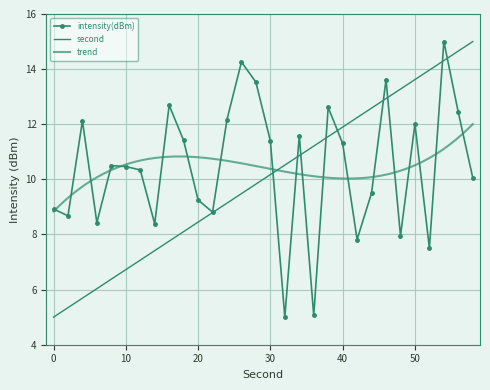

Where does the intensity(dBm) series first go above 10?

4